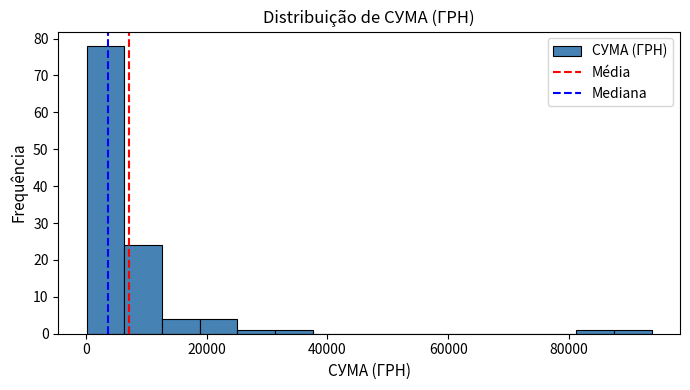

Around what value on the x-axis is the tallest bar? Give the approximate position of its centre, as read against the axis.

4000